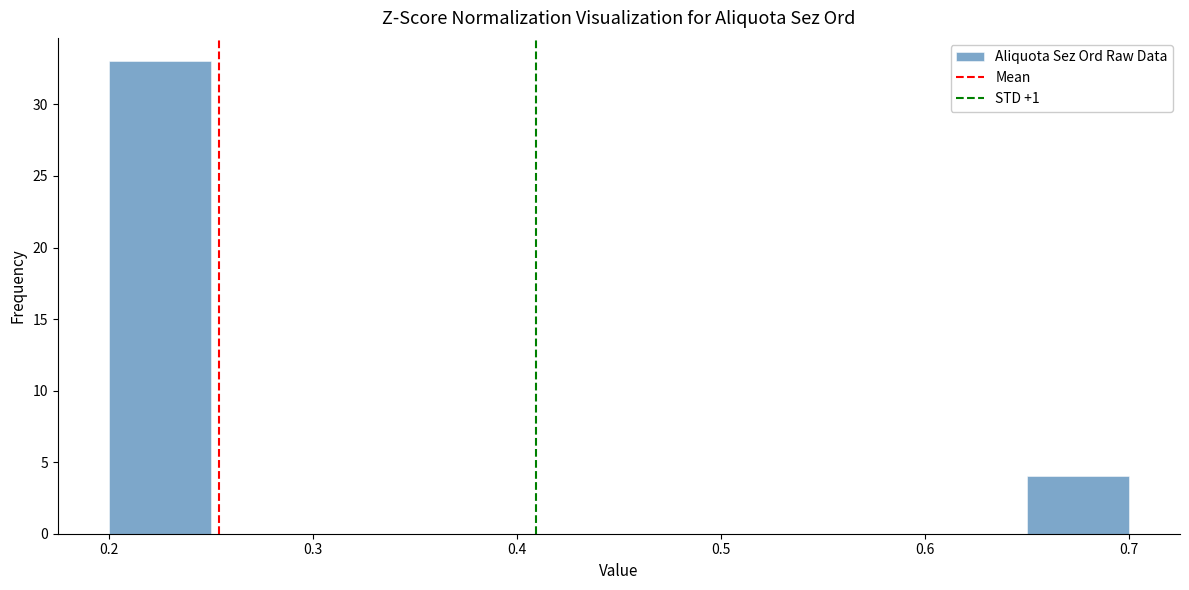

Reading left to right, list every bar in this chart as the range it spans on the x-axis followed by its height. The values are not printed on the chart, so give them approximately, as read against the axis.

0.20 to 0.25: 33
0.25 to 0.30: 0
0.30 to 0.35: 0
0.35 to 0.40: 0
0.40 to 0.45: 0
0.45 to 0.50: 0
0.50 to 0.55: 0
0.55 to 0.60: 0
0.60 to 0.65: 0
0.65 to 0.70: 4